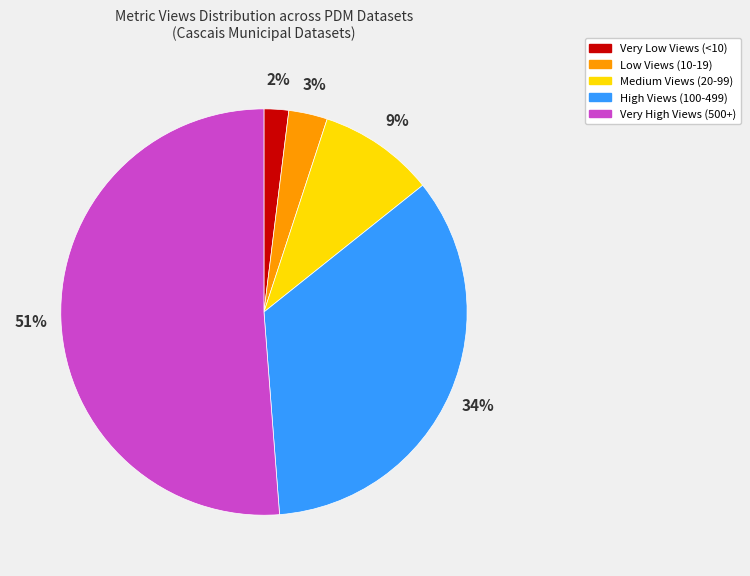

Is there a majority slice in this chart?

Yes